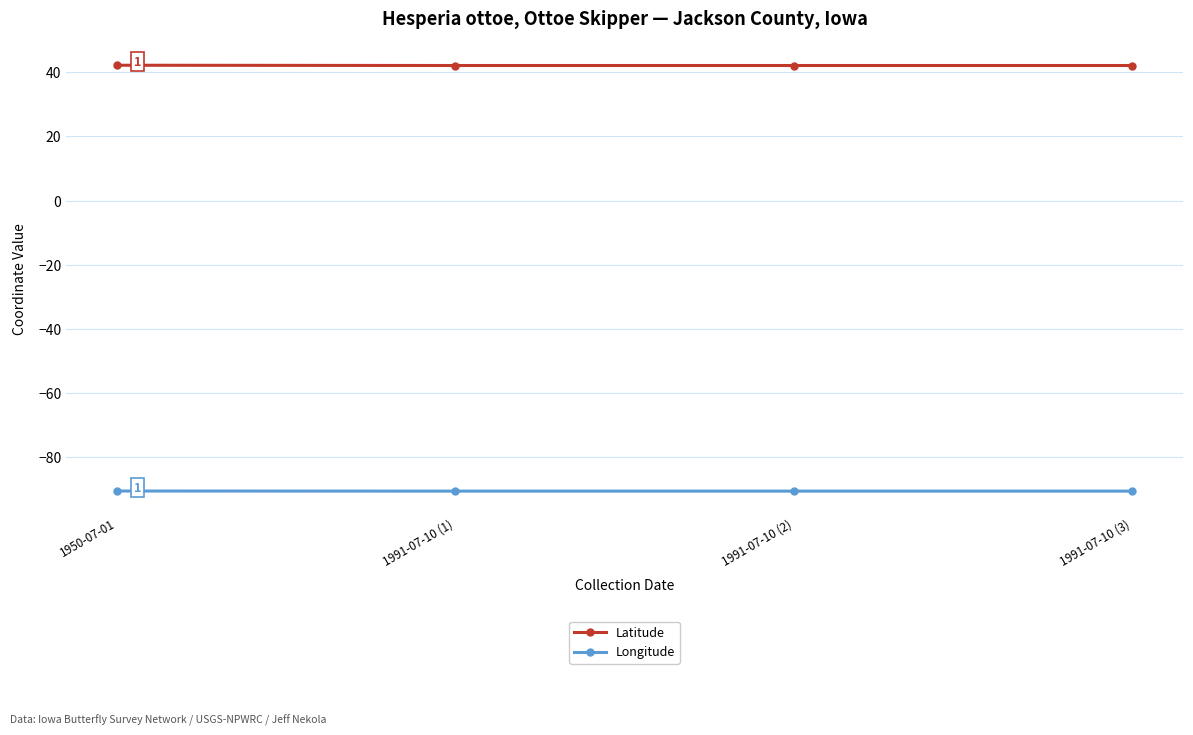

The value of Latitude at 1991-07-10 (2) is 42.1. True or false?

True